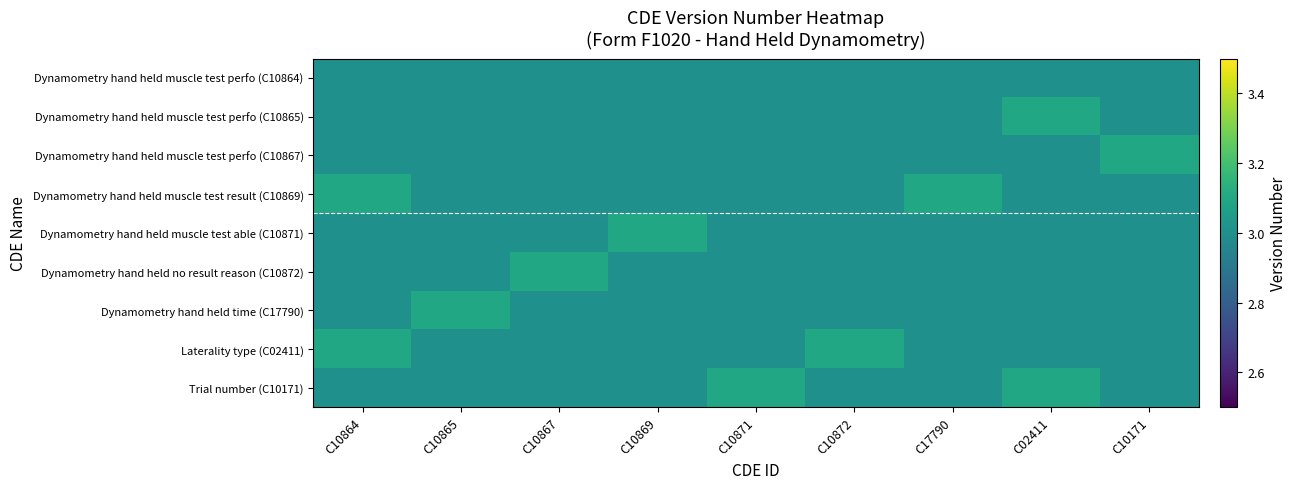

Which series changed the most between C10865 and C10171?

Dynamometry hand held muscle test perfo (C10867)